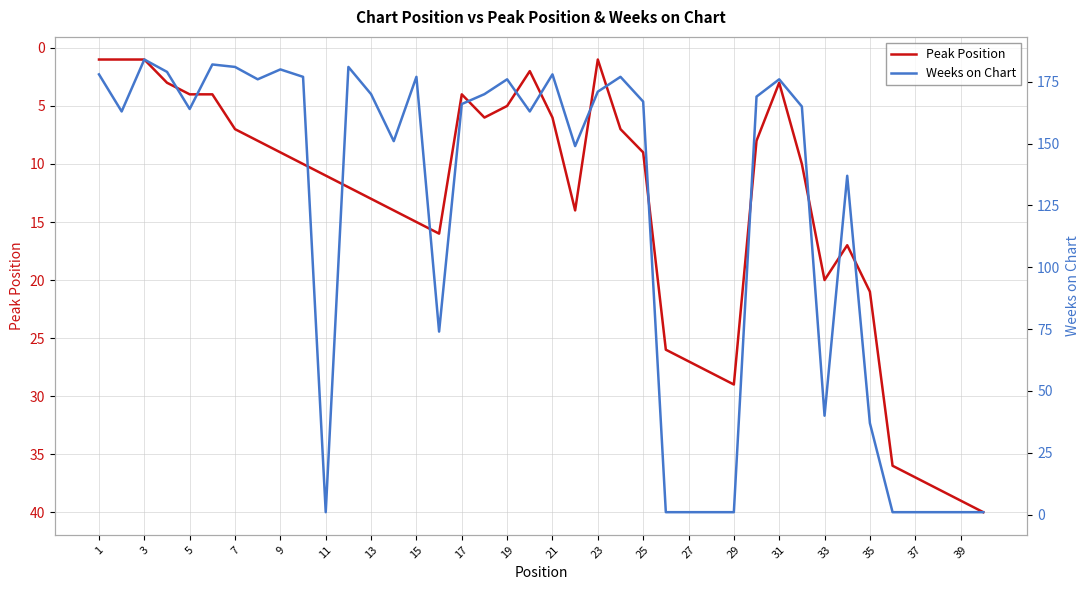

What is the average value of the Weeks on Chart series?

119